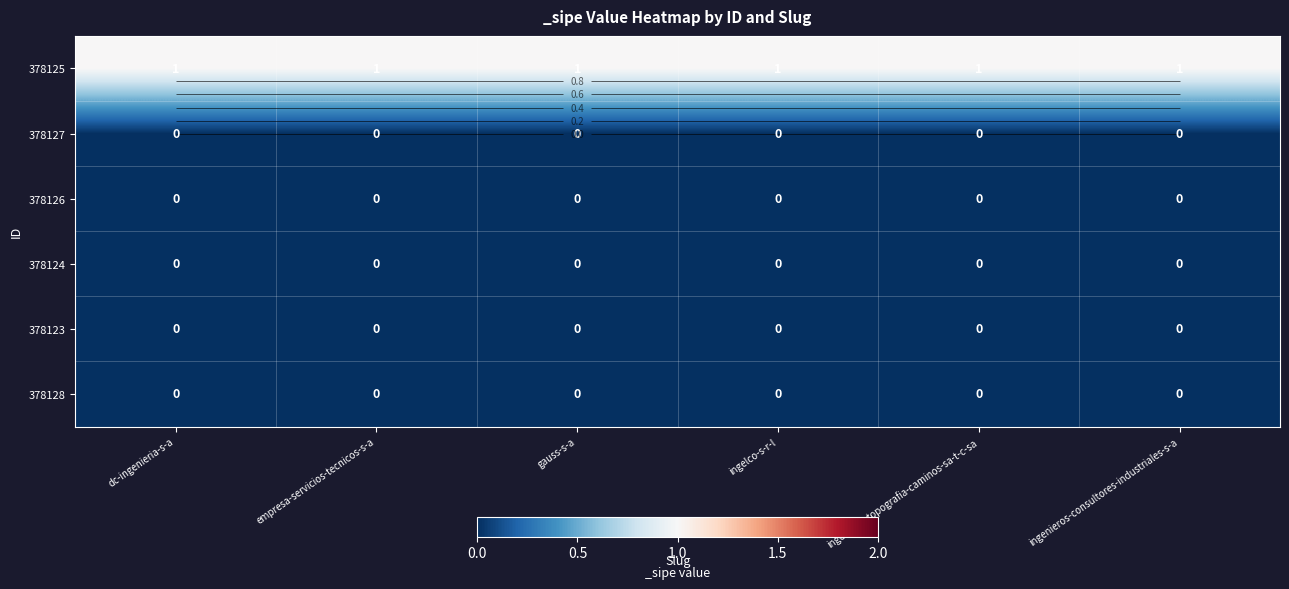

True or false: 378123 has a value of 0 at gauss-s-a.

True